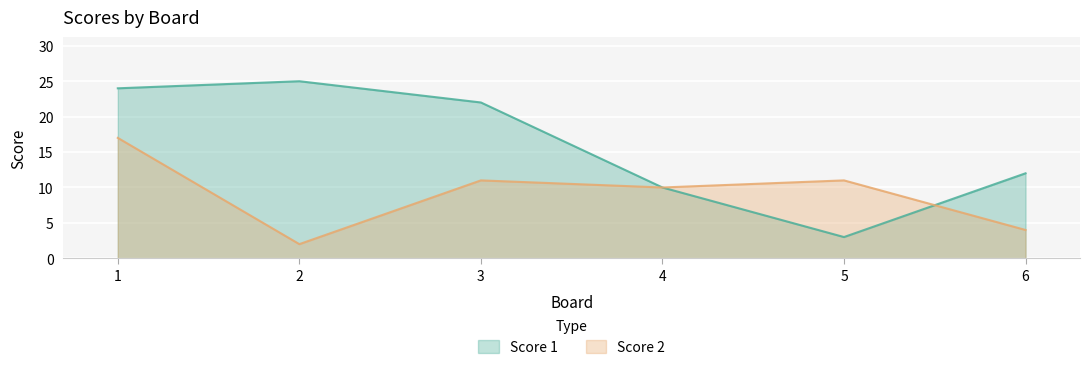

Which series changed the most between 2 and 4?

Score 1